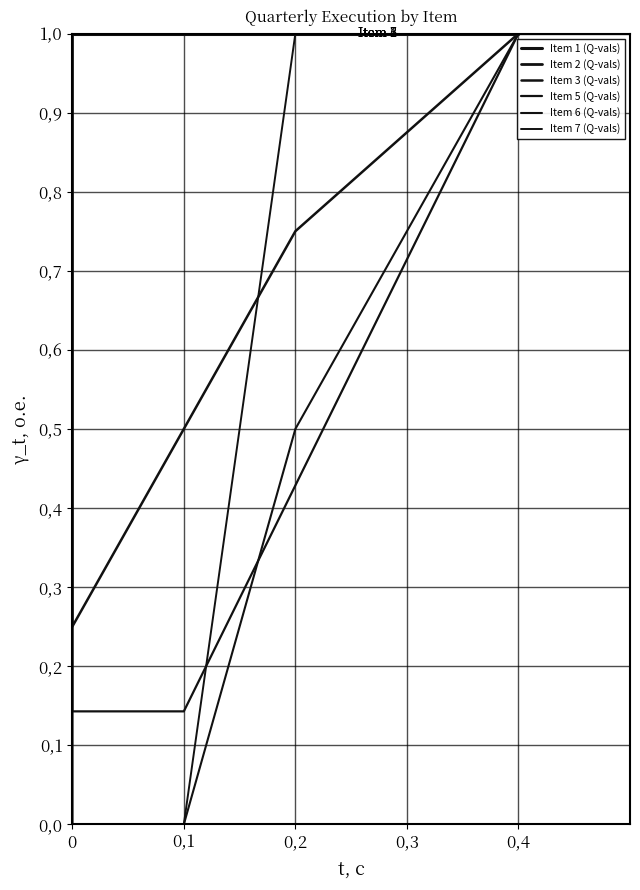

What is the maximum value shown in the chart?

1.0